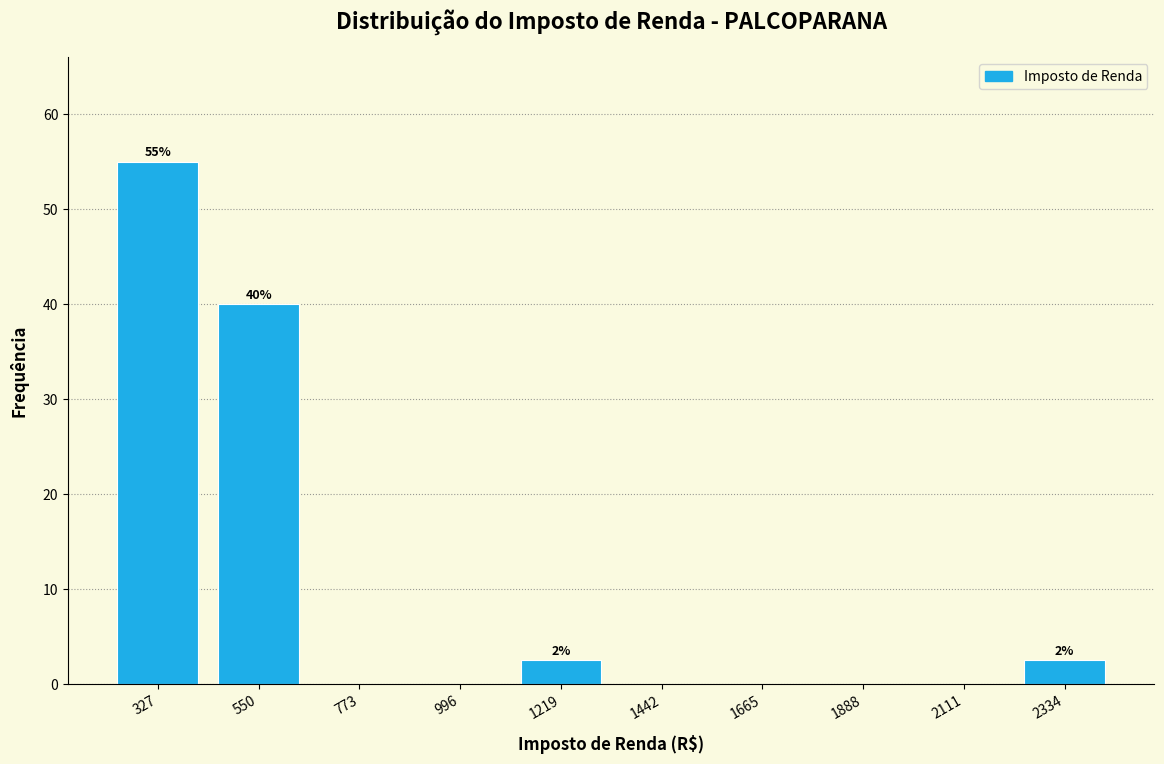

Which range on the x-axis has the tallest bar?

200 to 450